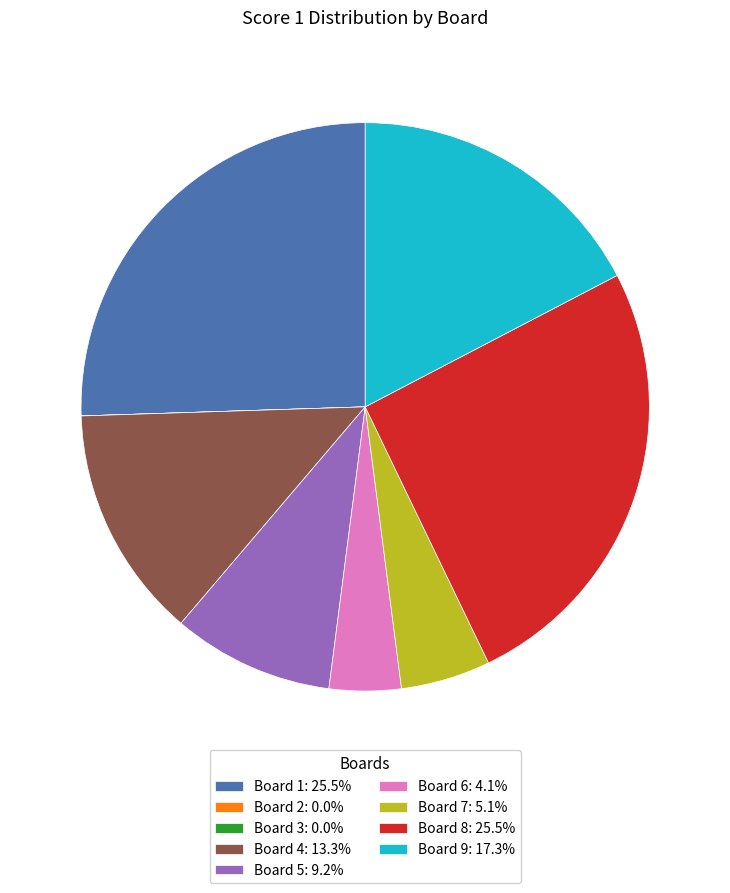

Is there a majority slice in this chart?

No